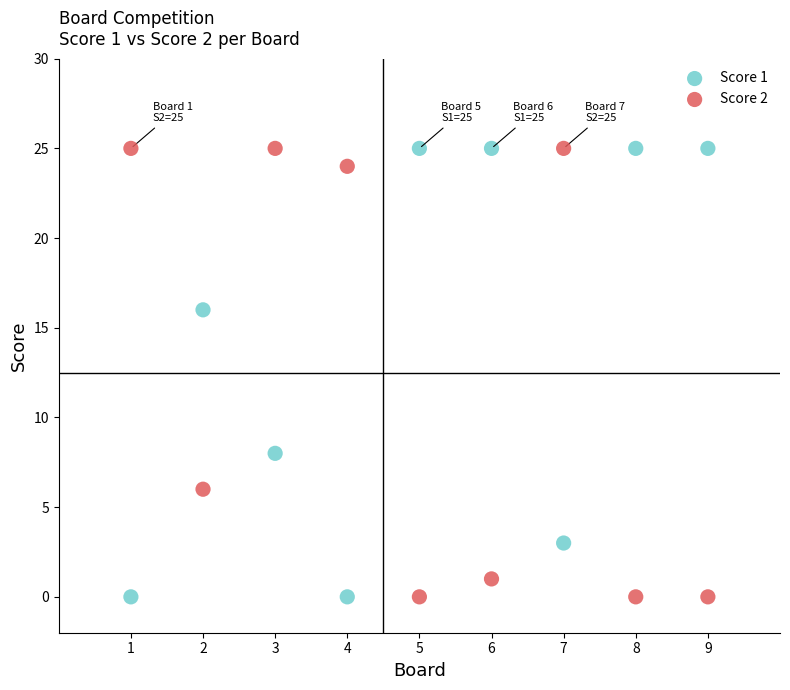

What is the X range (max minus min) for the scatter plot?

8